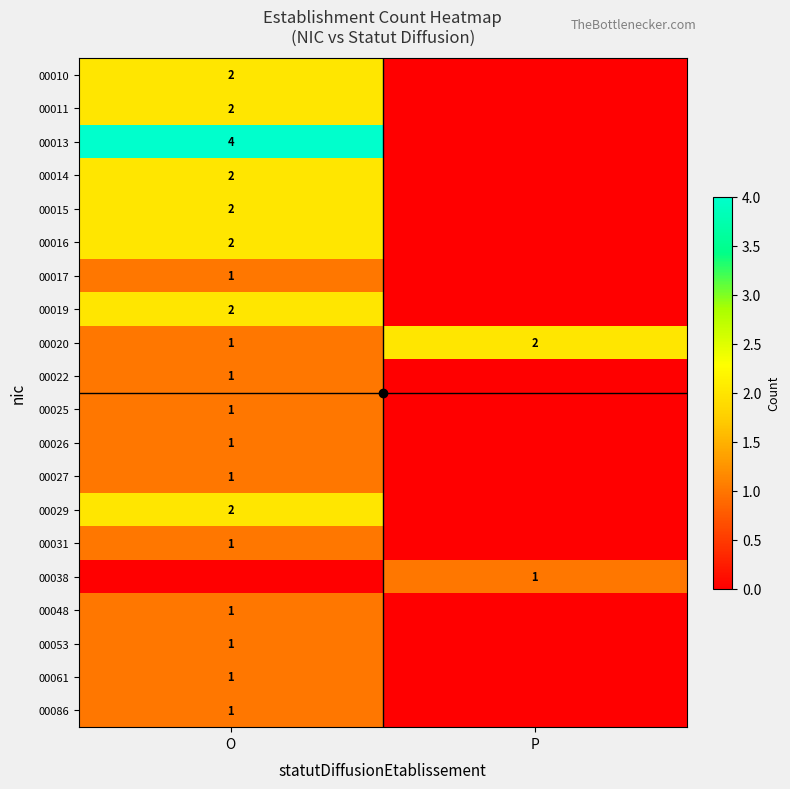

The 00061 series shows 1 at O. True or false?

True